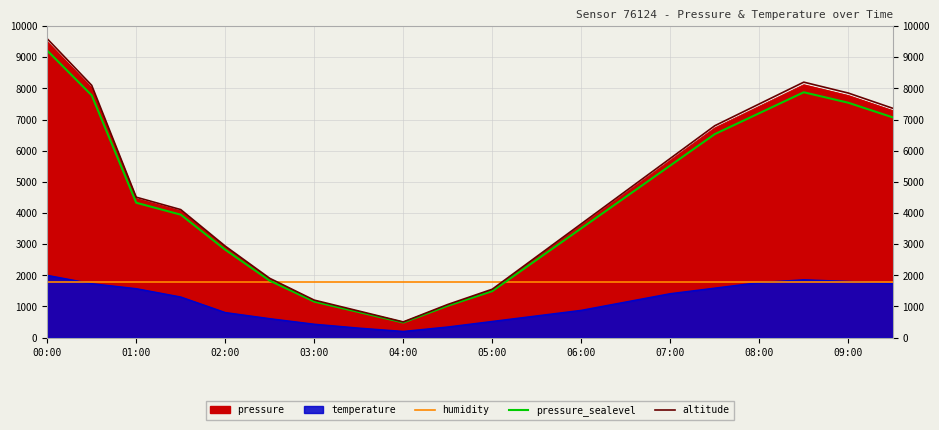

What is the difference between the second highest and second lowest values in the pressure_sealevel series?

7056.0